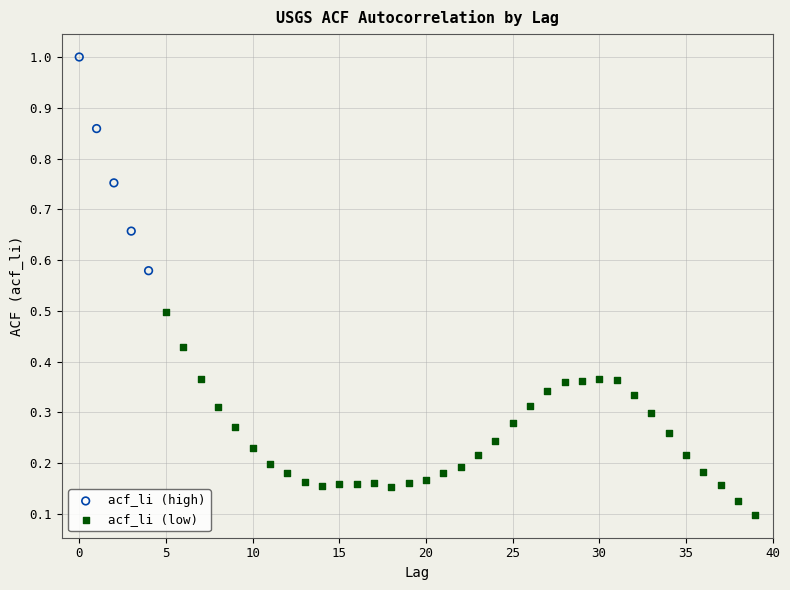

Which series reaches the minimum Y coordinate?

acf_li (low)